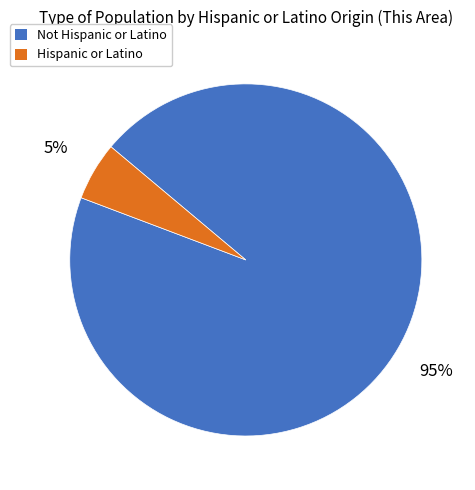

Does Hispanic or Latino represent more than half of the total?

No